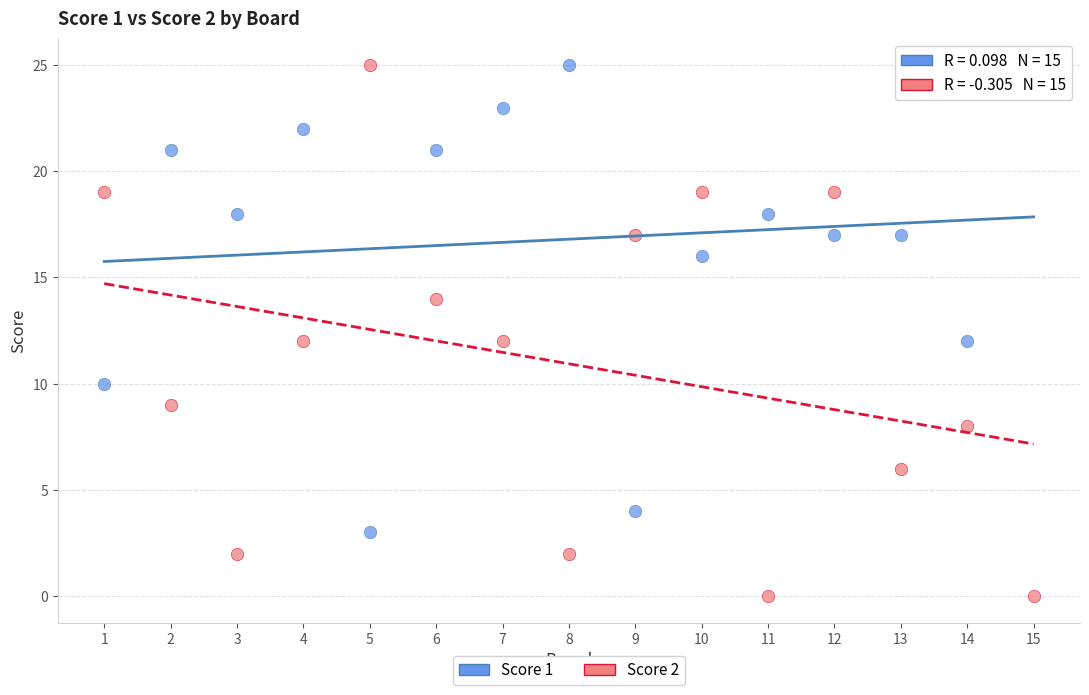

Across all data points, what is the range of X values (max minus min)?

14